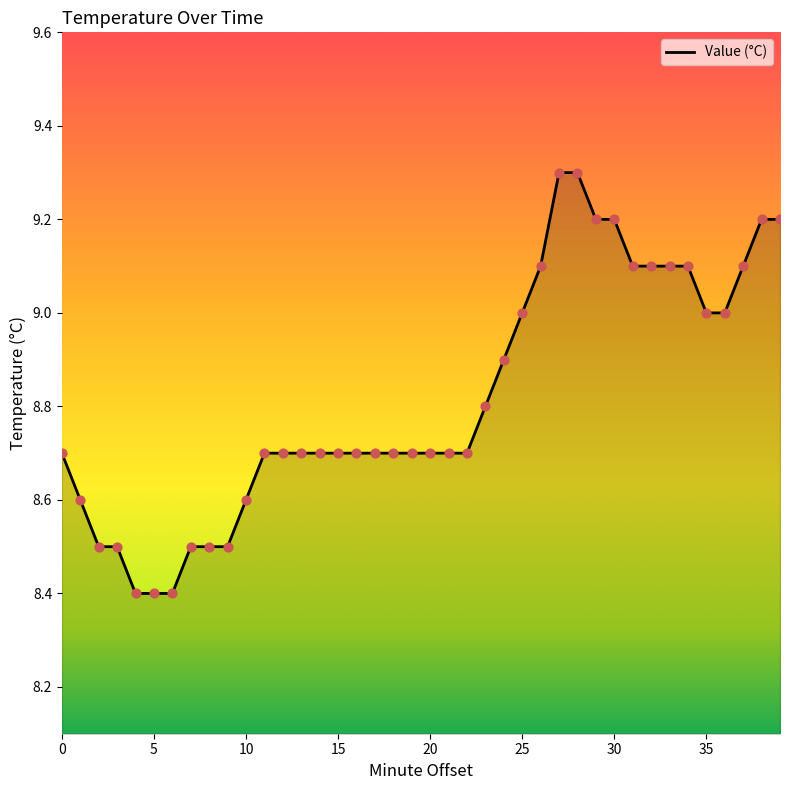

What is the maximum value shown in the chart?

9.3